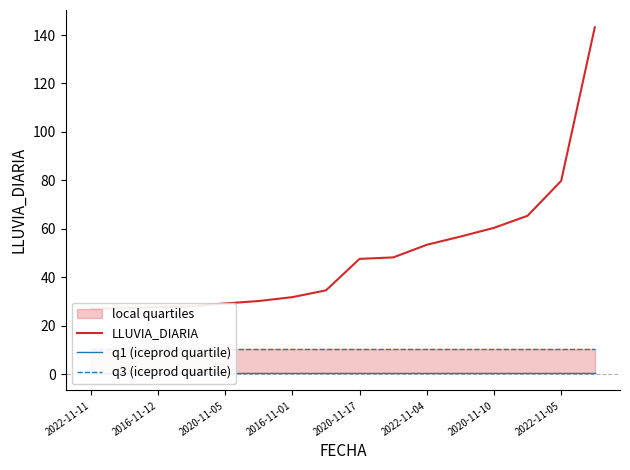

Reading left to right, extract all data points from this chart.

LLUVIA_DIARIA: 27.0	27.2	27.6	28.0	29.2	30.2	31.8	34.6	47.6	48.2	53.4	56.8	60.4	65.4	79.8	143.2
q1 (iceprod quartile): 0.4	0.4	0.4	0.4	0.4	0.4	0.4	0.4	0.4	0.4	0.4	0.4	0.4	0.4	0.4	0.4
q3 (iceprod quartile): 10.5	10.5	10.5	10.5	10.5	10.5	10.5	10.5	10.5	10.5	10.5	10.5	10.5	10.5	10.5	10.5